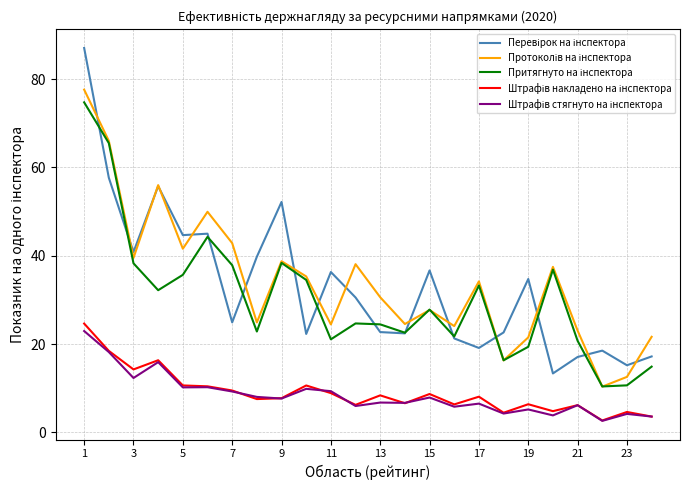

What is the maximum value shown in the chart?

87.1